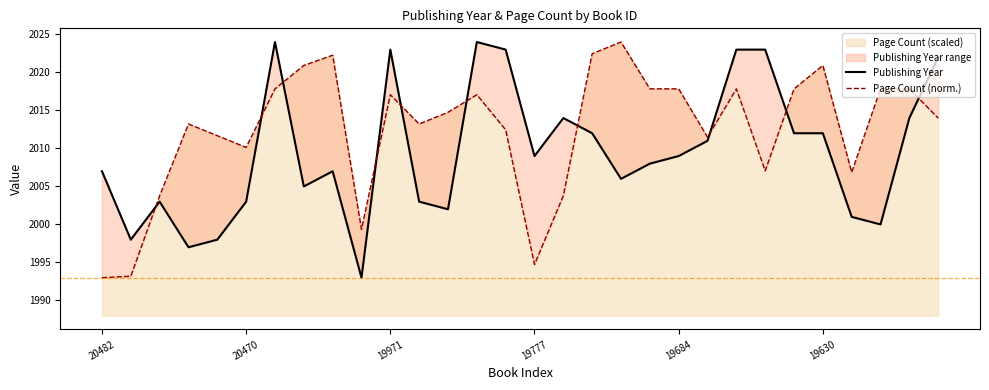

At which category is the sum across all series the highest?

6